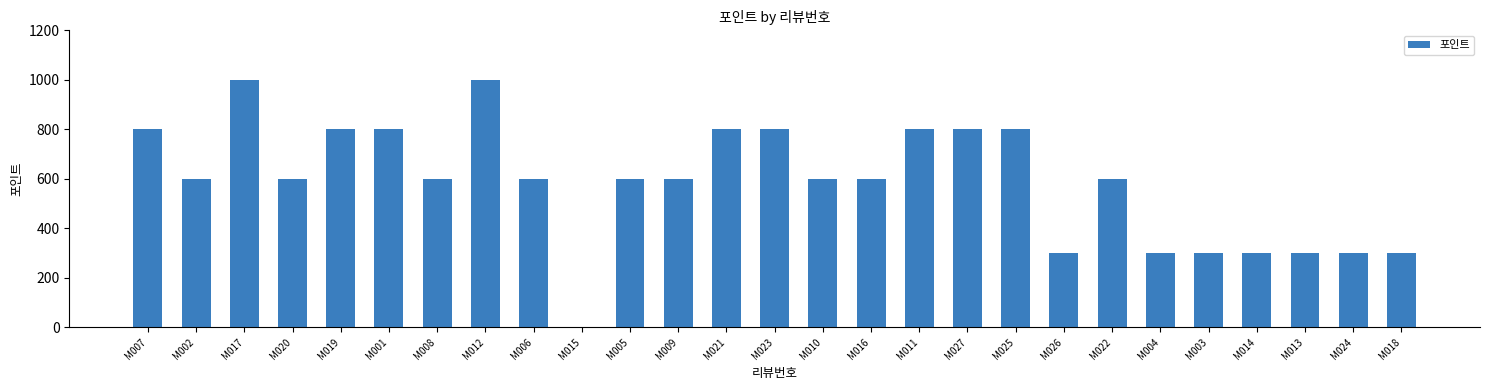

The value at M016 is 600. True or false?

True